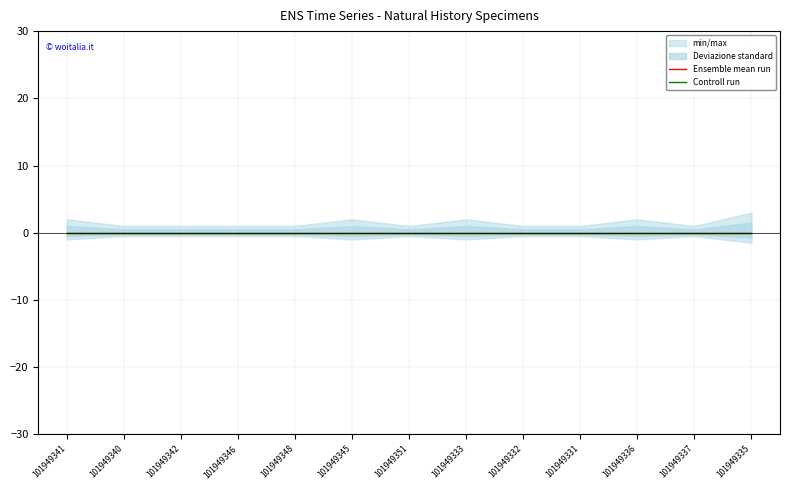

How many data points does each series have?

13